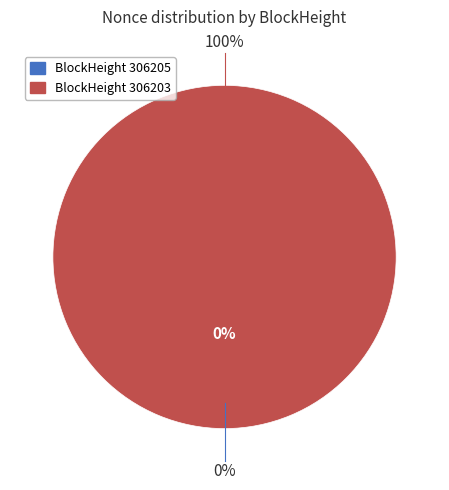

Rank the categories by value from lowest to highest.

306205, 306203